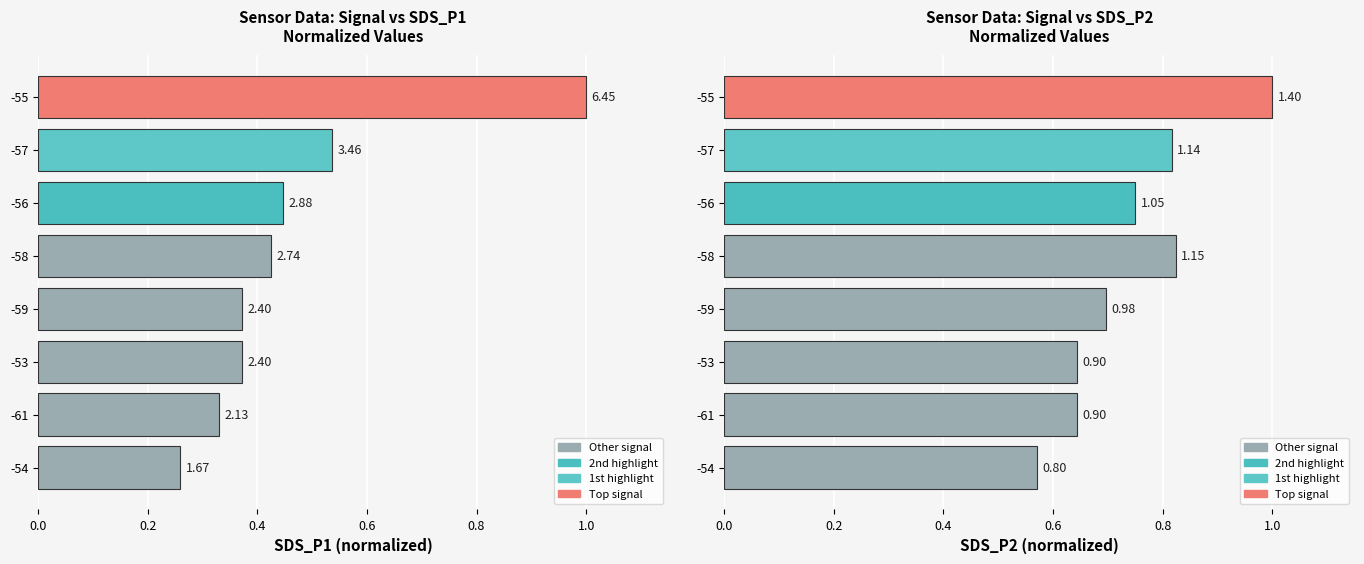

Is it true that the value at -57 is 0.4?

False